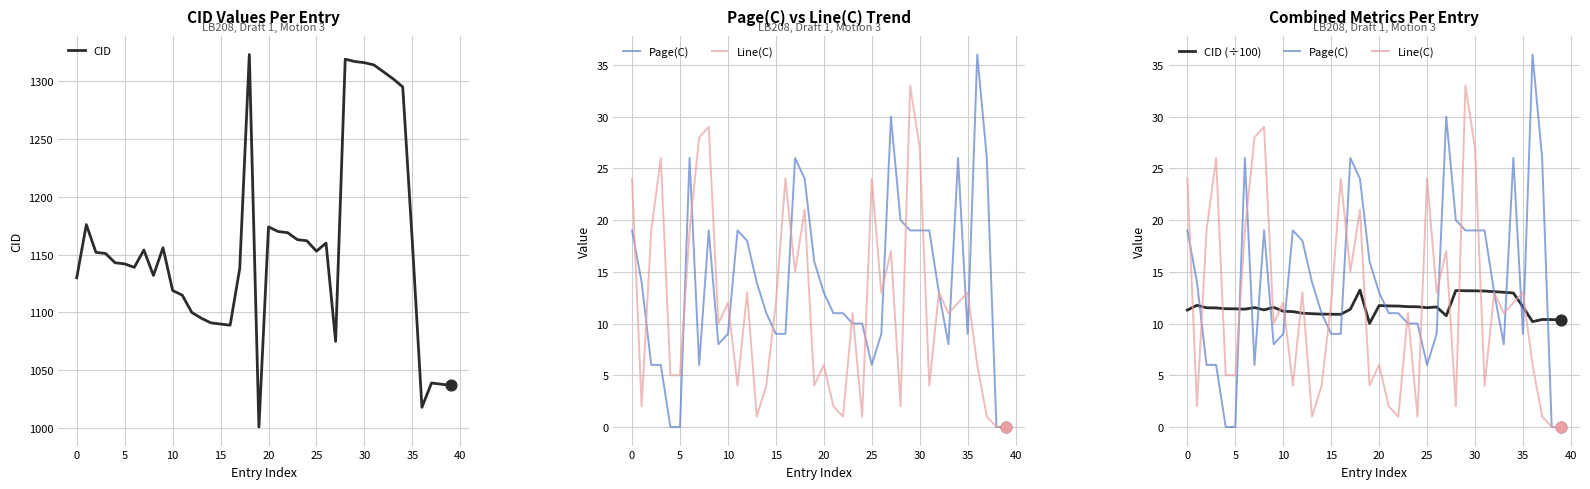

Which series has the largest total across all categories?

CID